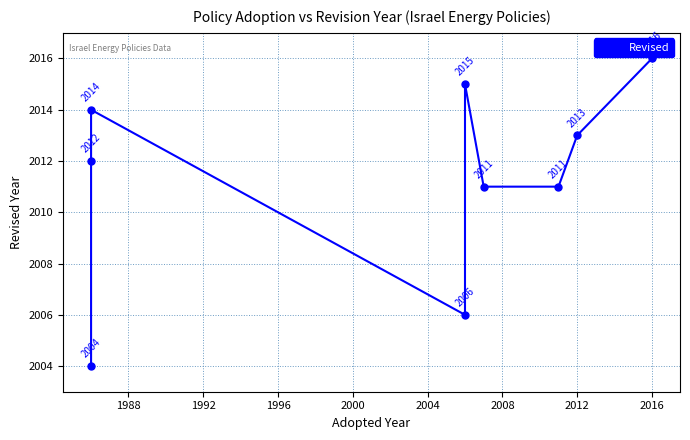

What is the average value?

2011